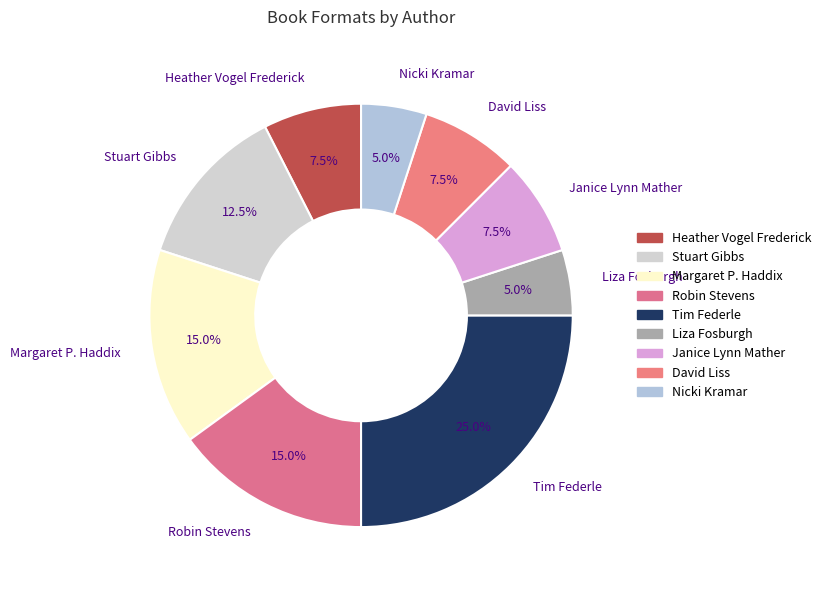

Which slice is the largest?

Tim Federle